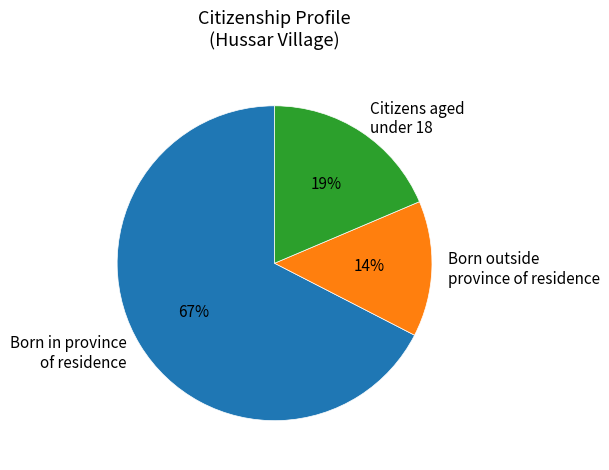

To the nearest percent, what portion does Born in province of residence represent?

67%